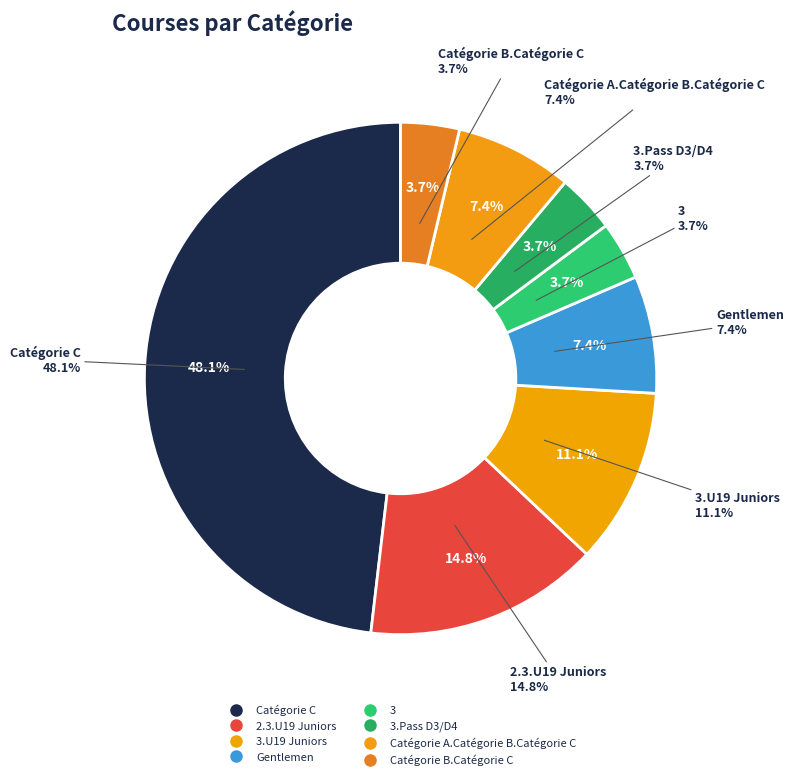

Count the number of slices in the pie.

8